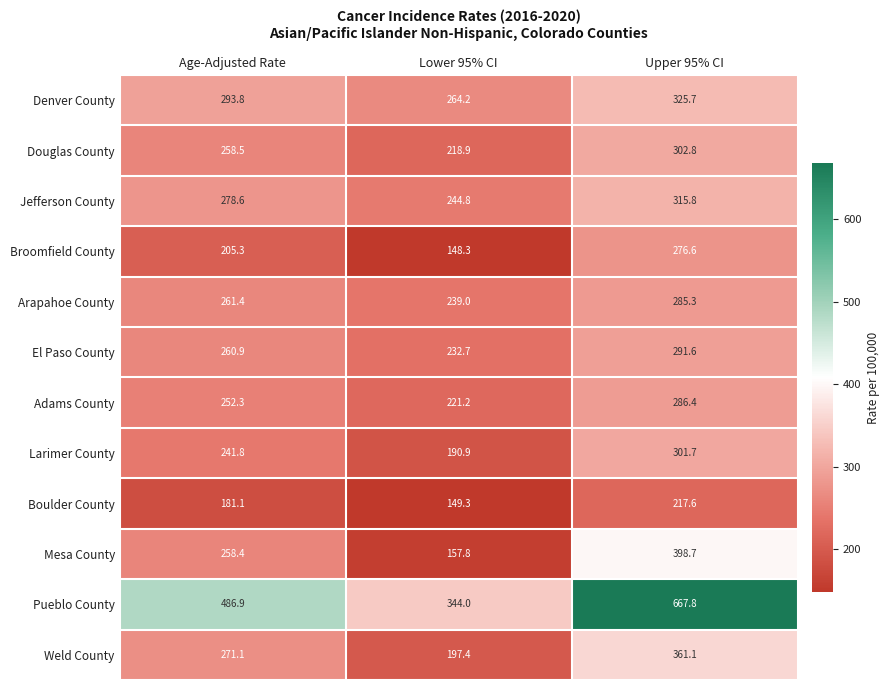

List the series in order of their peak value, lowest first.

Boulder County, Broomfield County, Arapahoe County, Adams County, El Paso County, Larimer County, Douglas County, Jefferson County, Denver County, Weld County, Mesa County, Pueblo County